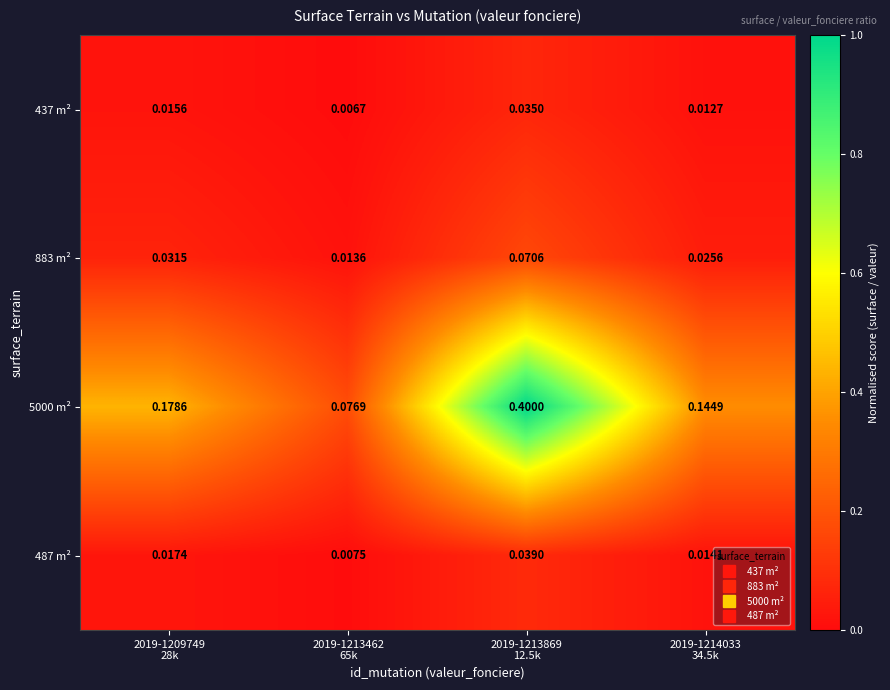

How many categories are shown in the chart?

4